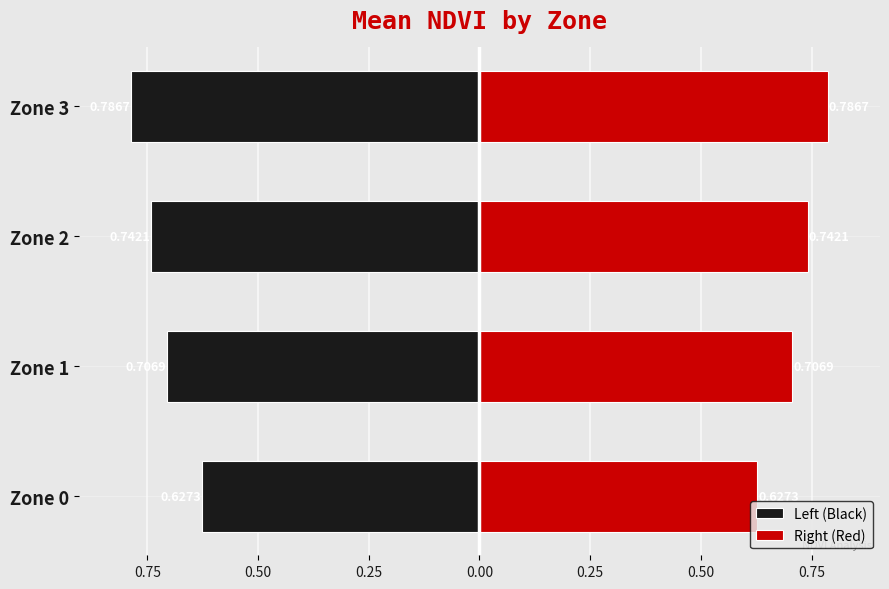

Are the bars horizontal?

Yes